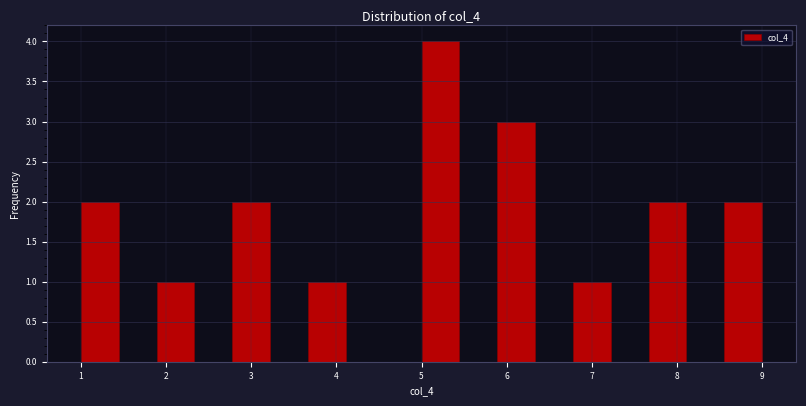

Reading left to right, transcribe this chart: for each bar, give the range it covers on the x-axis and its height. Neither the bar edges nor the heights are printed on the chart, so give them approximately, as read against the axes.

1.0 to 1.4: 2
1.4 to 1.9: 0
1.9 to 2.3: 1
2.3 to 2.8: 0
2.8 to 3.2: 2
3.2 to 3.7: 0
3.7 to 4.1: 1
4.1 to 4.6: 0
4.6 to 5.0: 0
5.0 to 5.4: 4
5.4 to 5.9: 0
5.9 to 6.3: 3
6.3 to 6.8: 0
6.8 to 7.2: 1
7.2 to 7.7: 0
7.7 to 8.1: 2
8.1 to 8.6: 0
8.6 to 9.0: 2